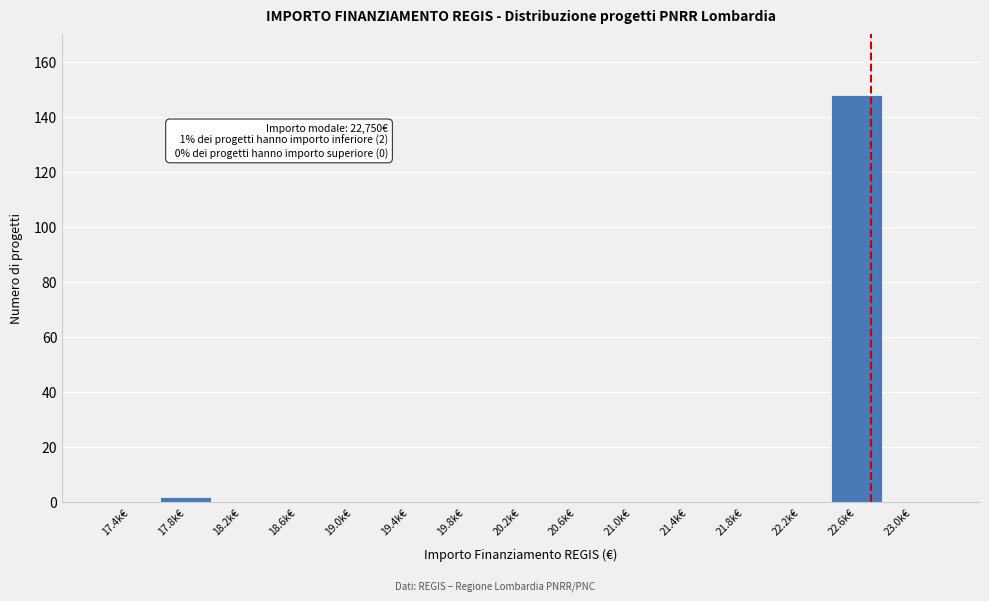

What is the change in value from 20.2k€ to 22.6k€?

+148